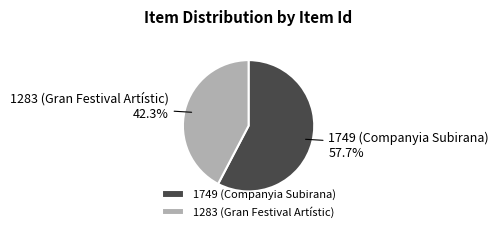

To the nearest percent, what portion does 1283 (Gran Festival Artístic) represent?

42%